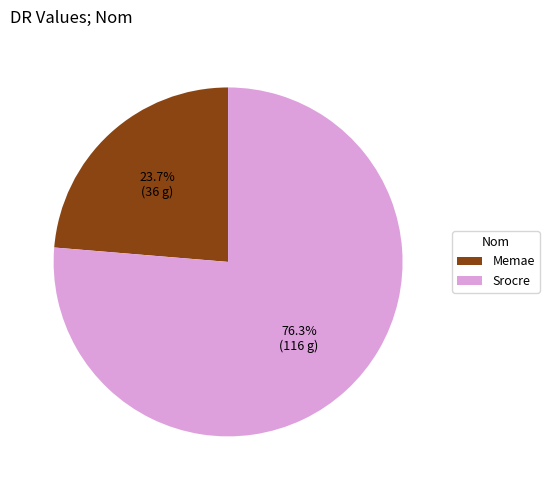

Count the number of slices in the pie.

2